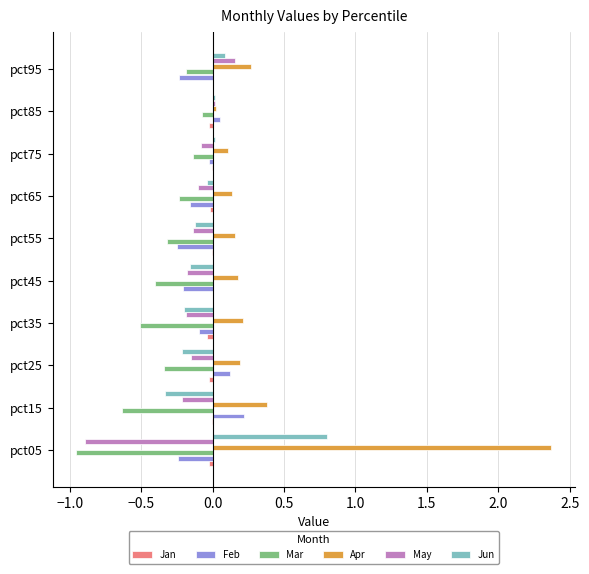

Which series has the widest spread of values?

Apr